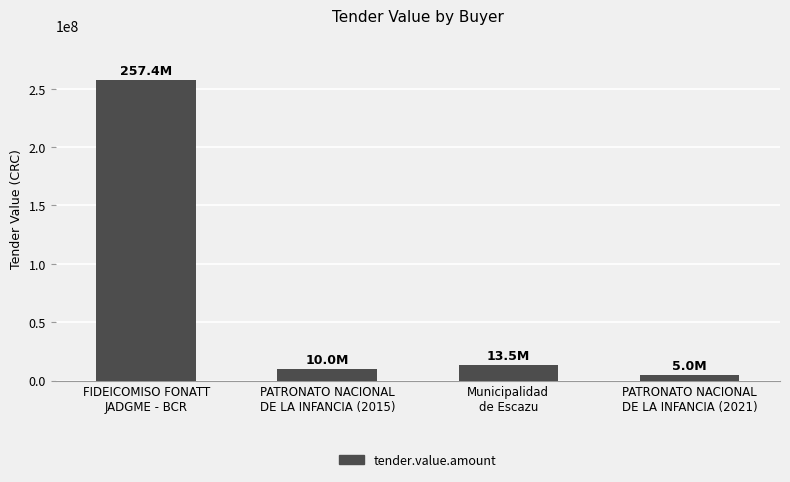

What is the value of the 1st bar from the left?

257436000